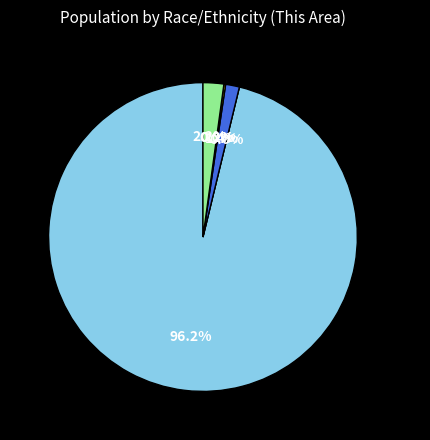

Which slice represents more than half of the pie?

White alone